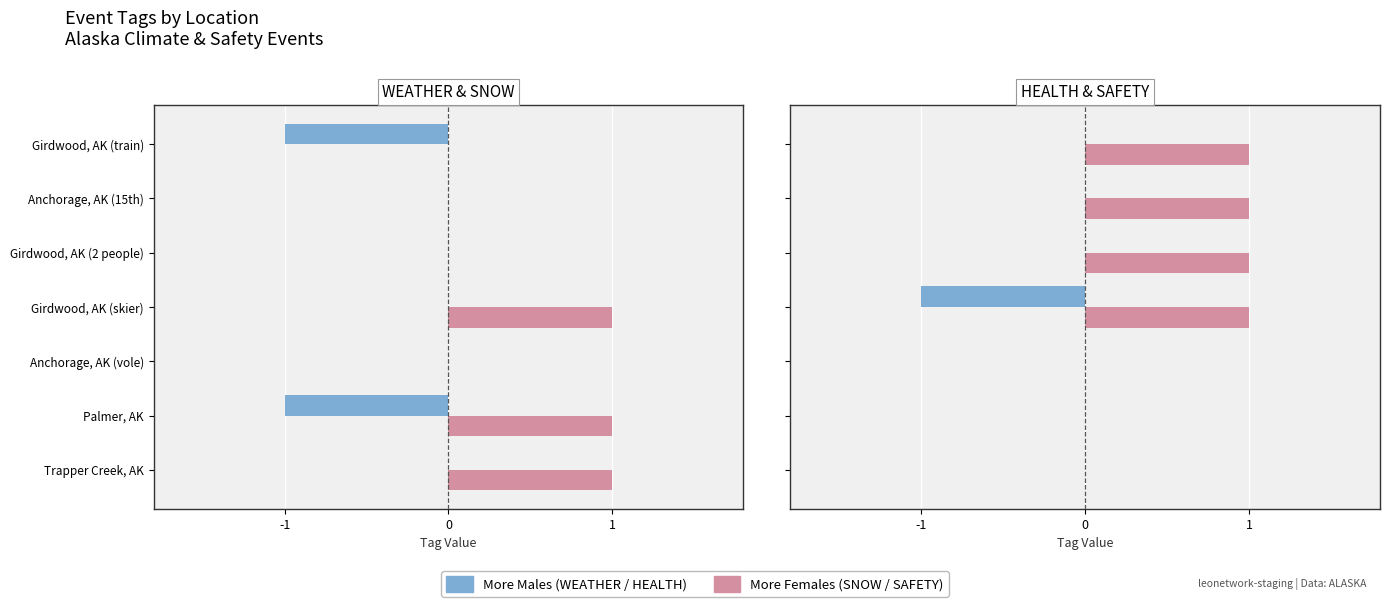

True or false: More Males has a value of 0 at Trapper Creek, AK.

True